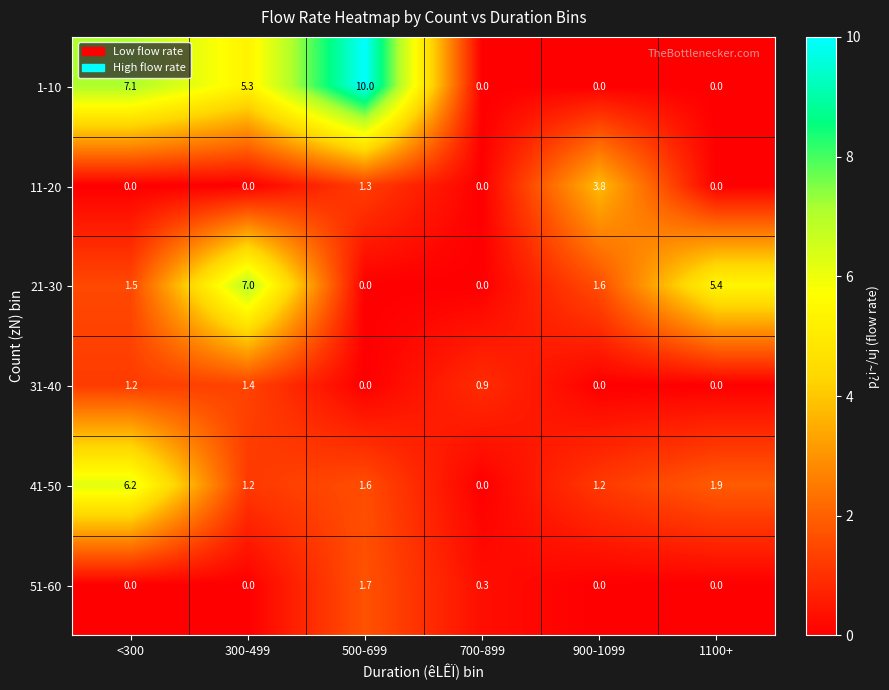

The value of 41-50 at 700-899 is 0.0. True or false?

True